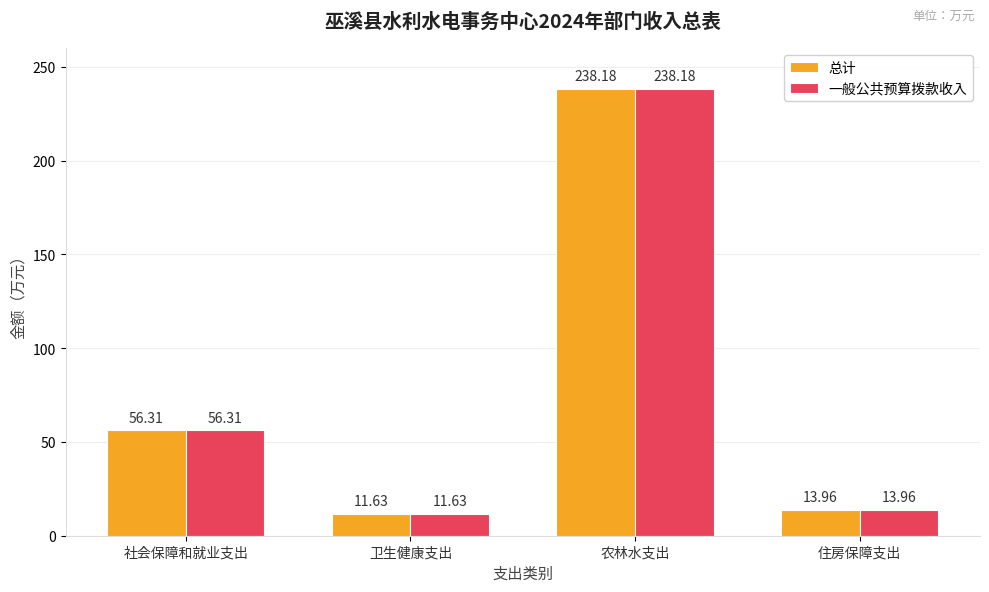

What are all the series names shown in the legend?

总计, 一般公共预算拨款收入